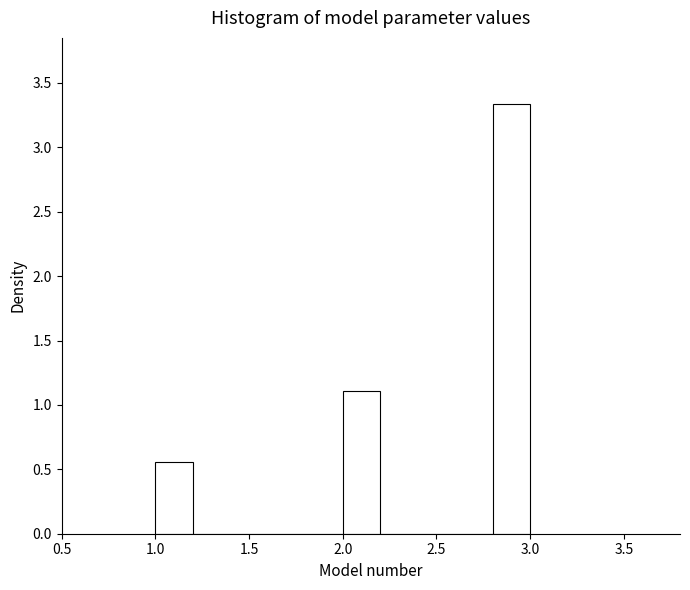

Over which range of the x-axis is the bar tallest?

2.8 to 3.0